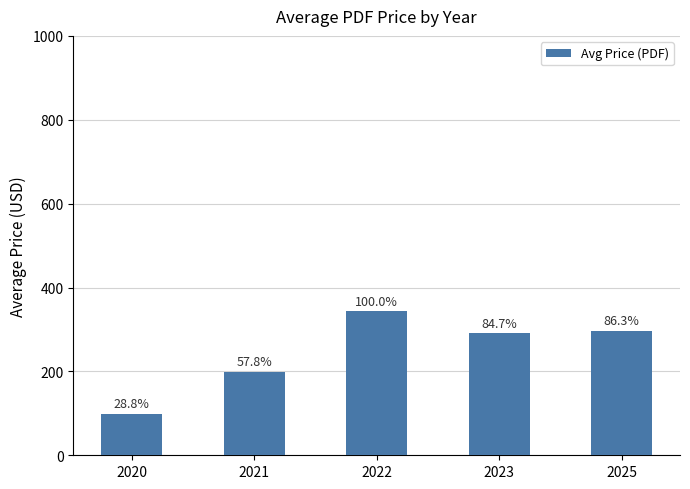

Does the chart contain any negative values?

No